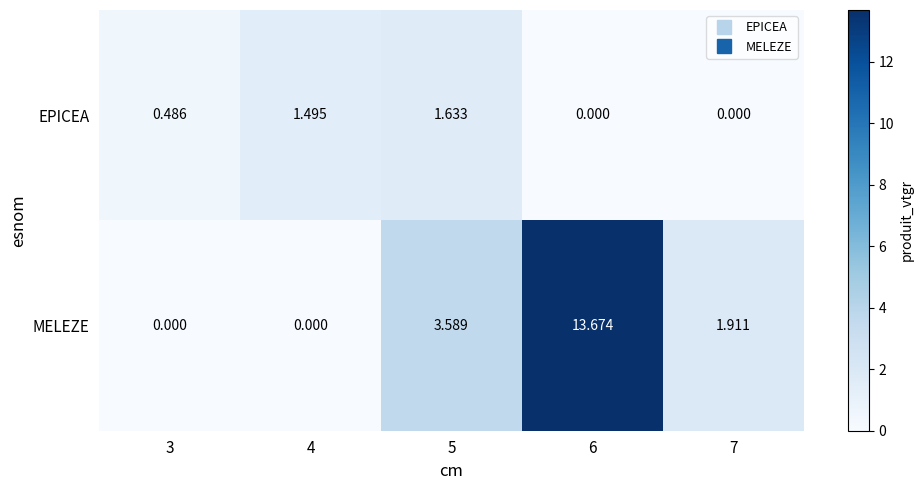

Rank the series by their maximum value, from lowest to highest.

EPICEA, MELEZE